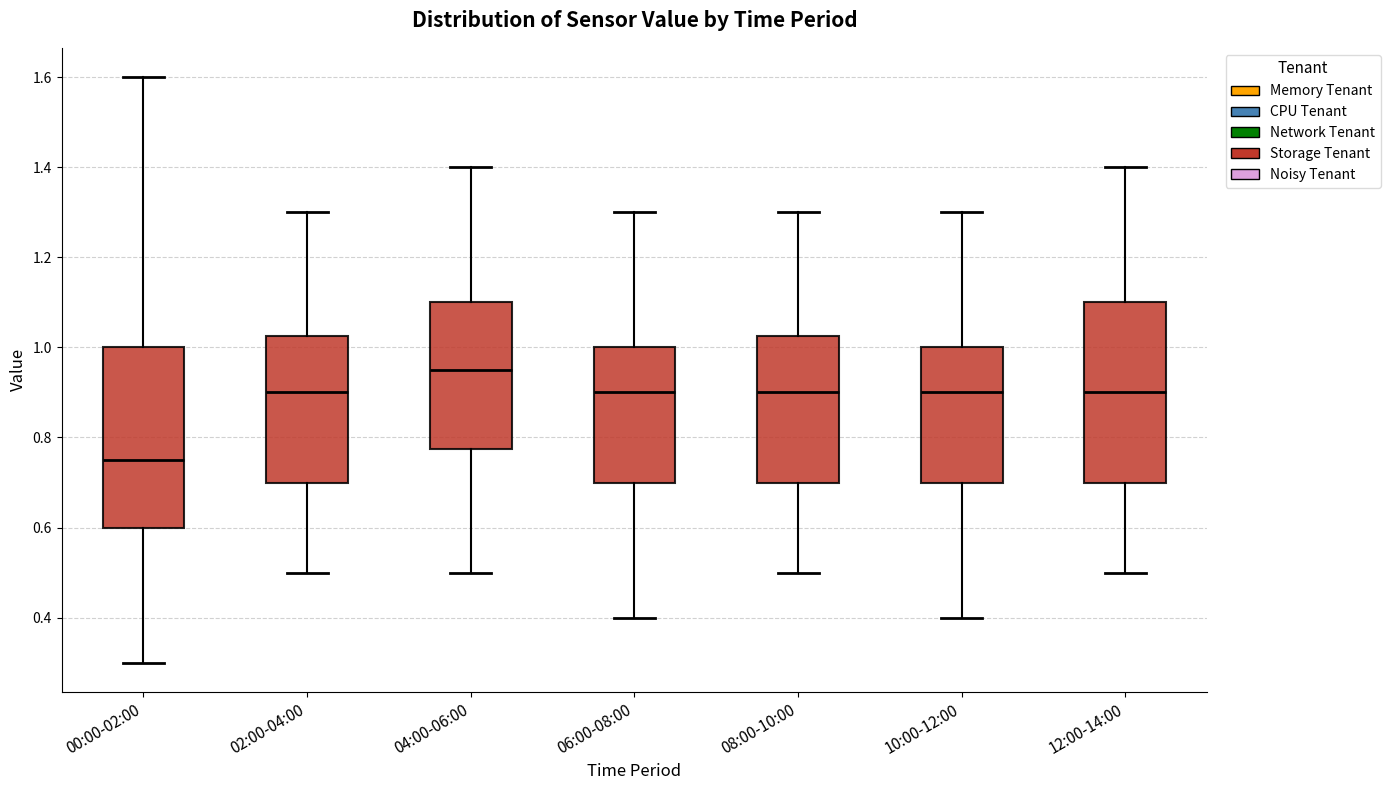

Where is the lower edge of the box for 04:00-06:00 on the y-axis? The values are not printed on the chart, so give them approximately, as read against the axis.

0.78